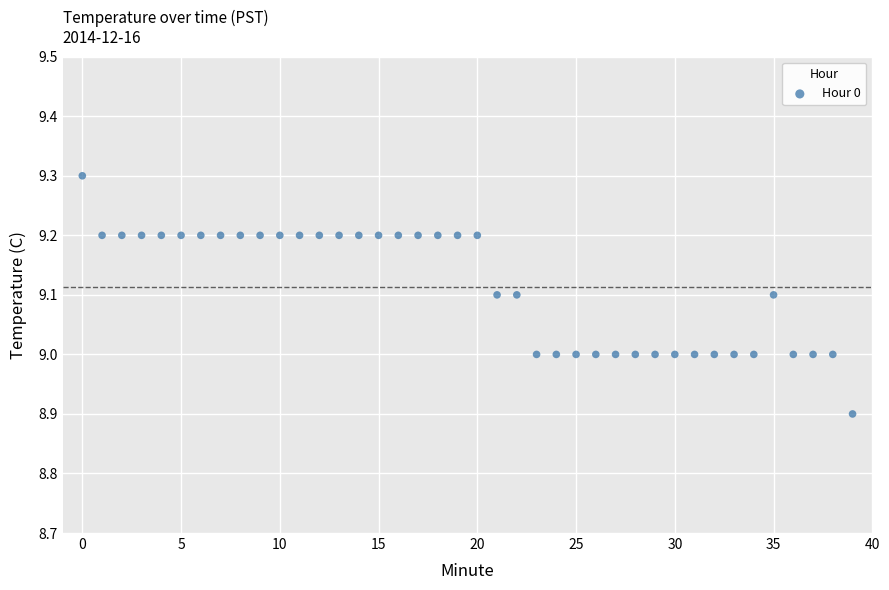

What is the range of Y values (max minus min)?

0.4